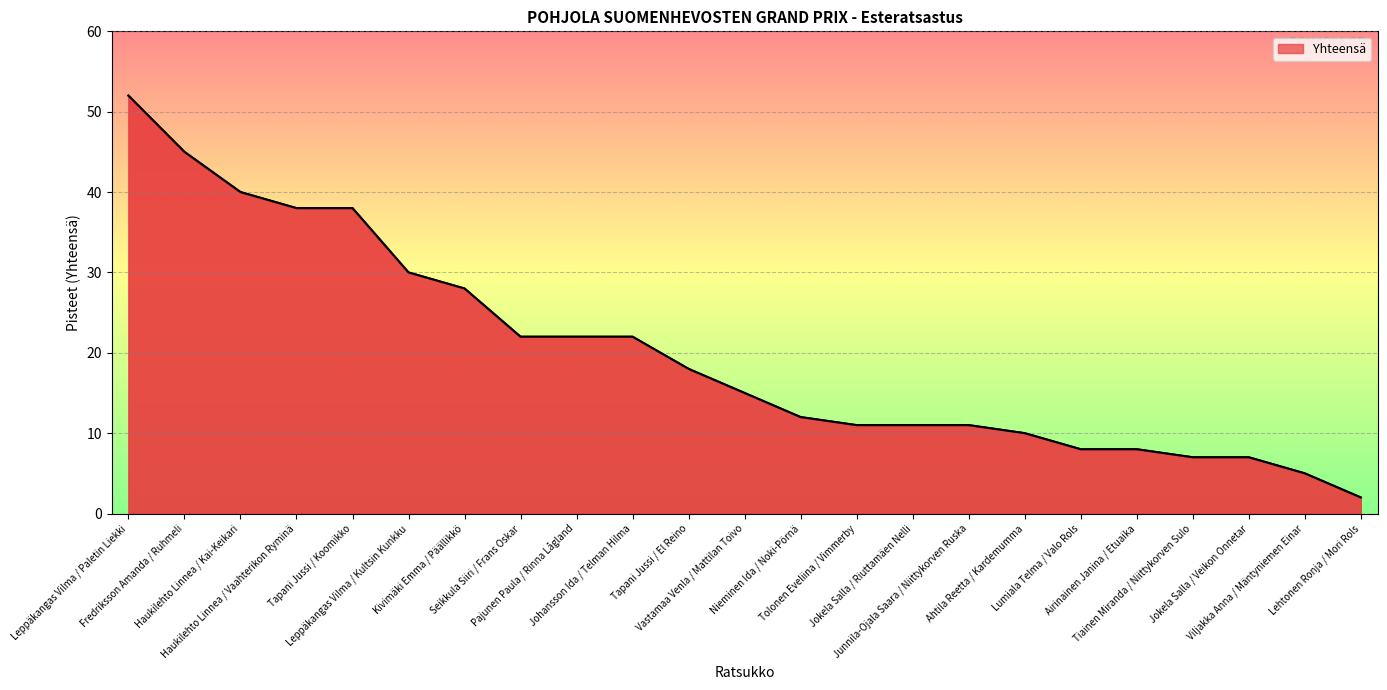

How many lines are shown in the chart?

1